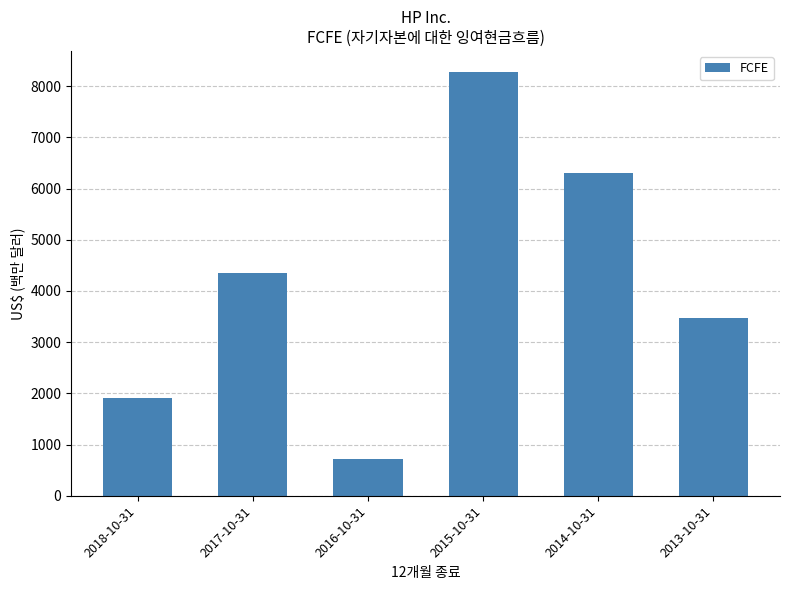

What is the label of the 3rd bar from the right?

2015-10-31